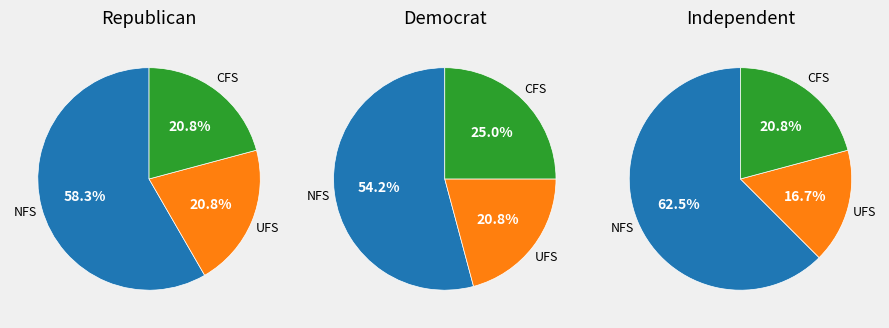

What portion of the pie excludes 3?

41.7%